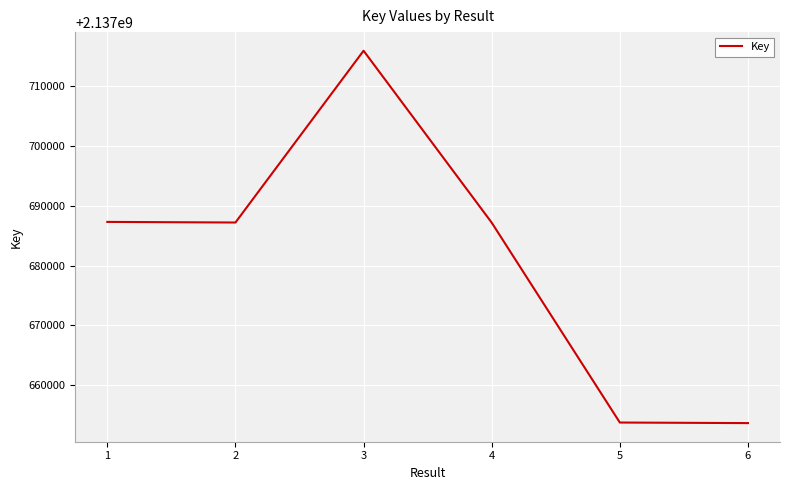

At which category does the chart reach its peak across all series?

3